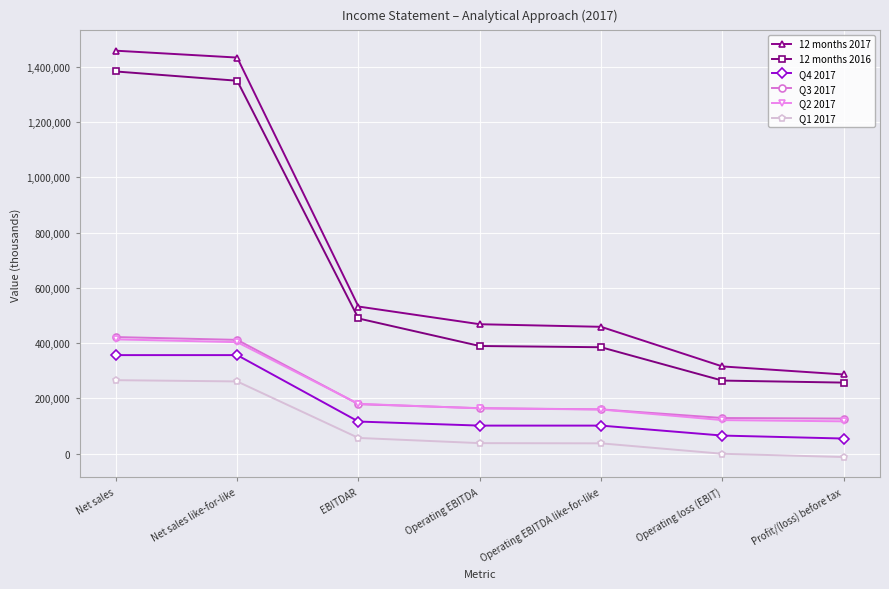

What is the label of the 2nd point from the right?

Operating loss (EBIT)